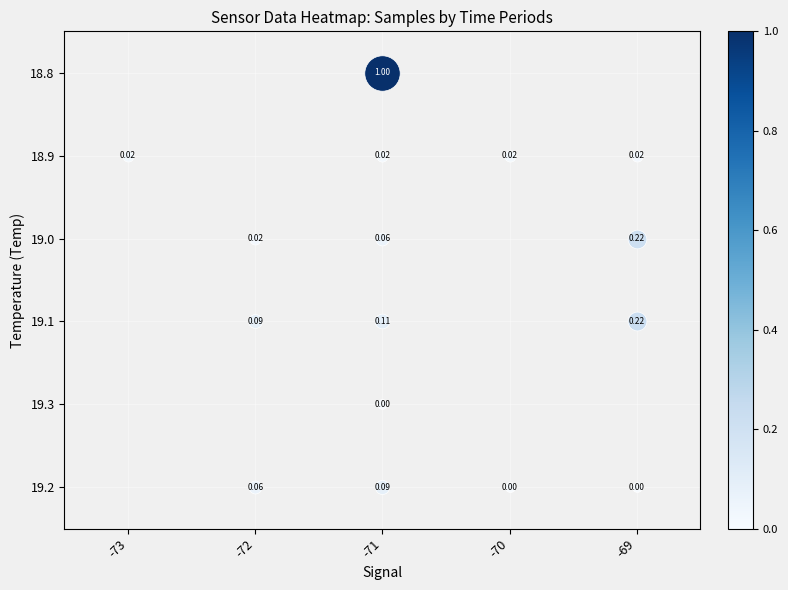

At which category does the chart reach its minimum across all series?

-71